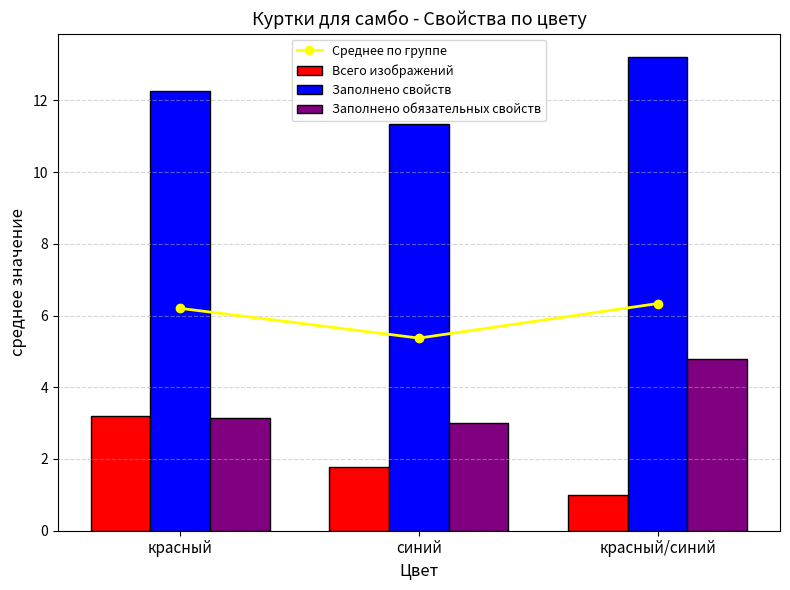

The value of Среднее по группе at синий is 2.3. True or false?

False